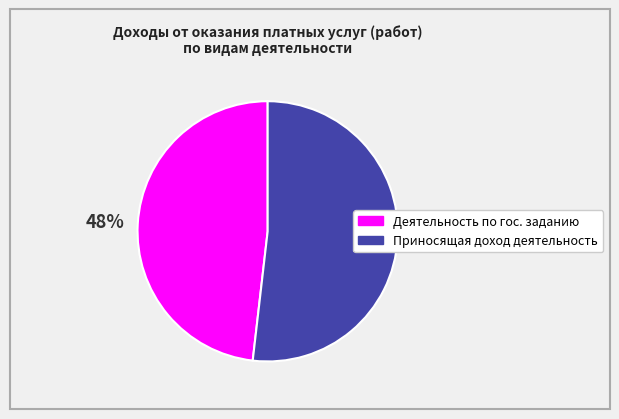

Is there a majority slice in this chart?

Yes